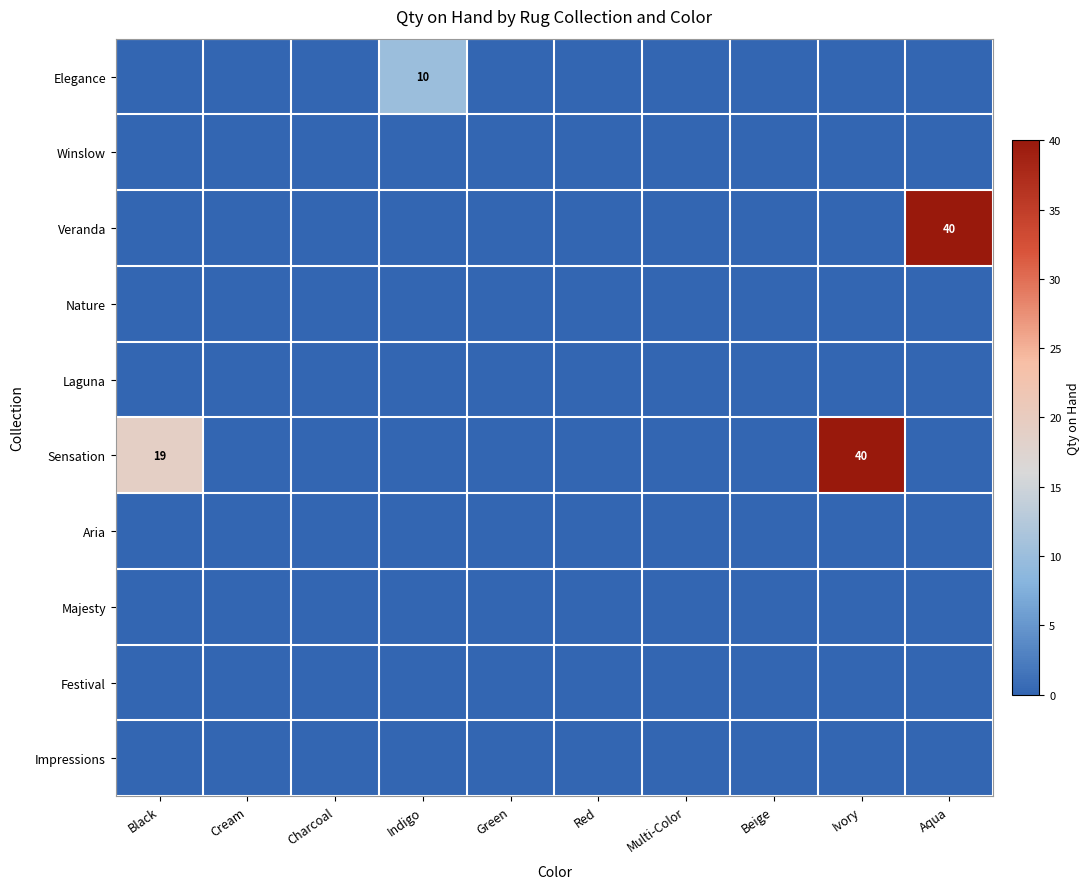

Is it true that Laguna equals 0 at Multi-Color?

True